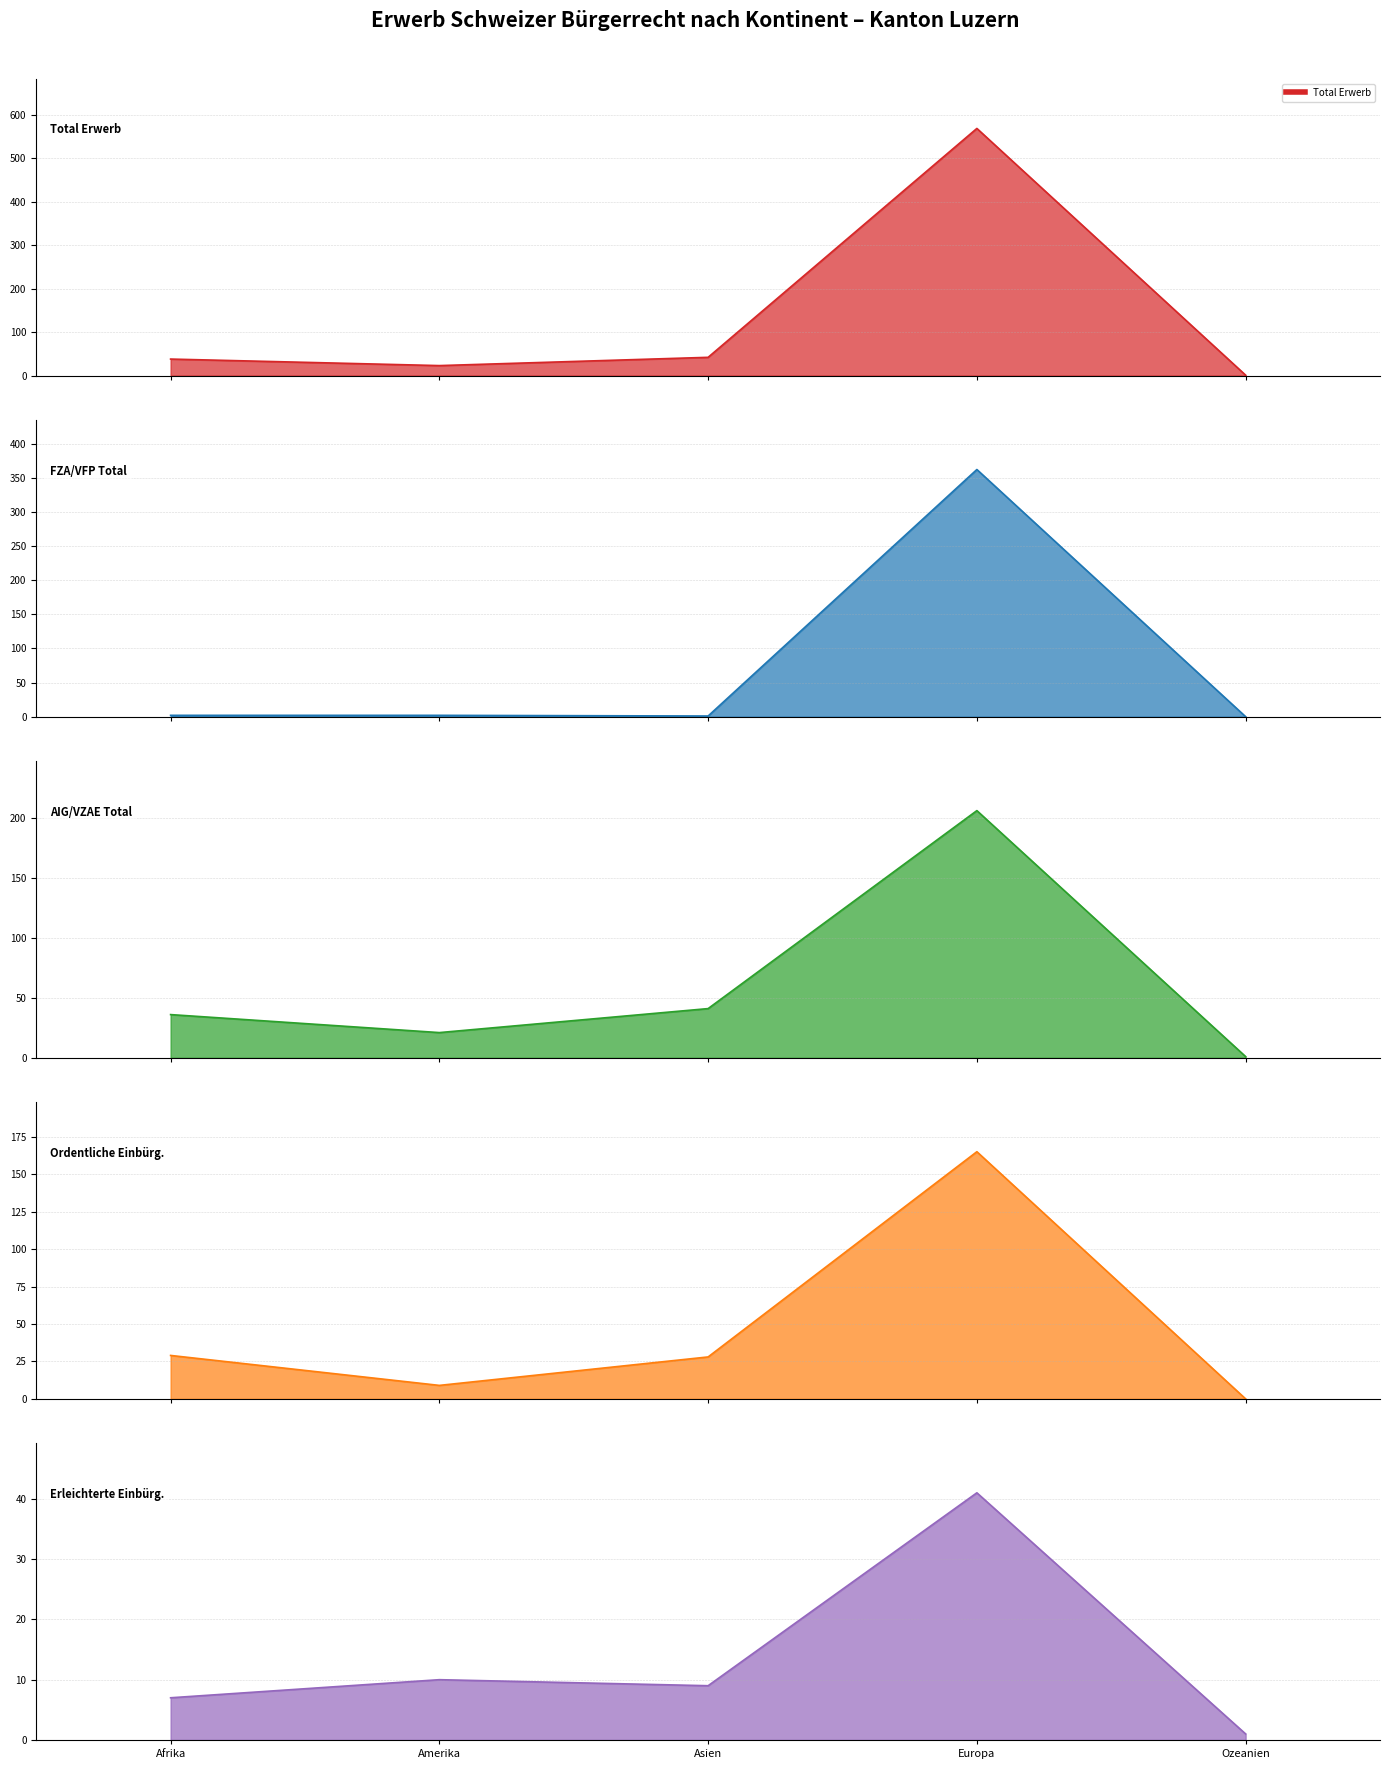

What is the approximate value of Total Erwerb at Afrika?

38